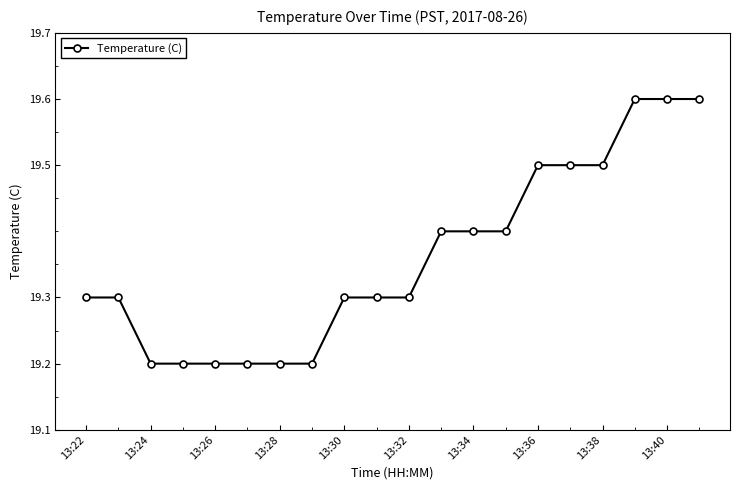

What is the maximum value shown in the chart?

19.6